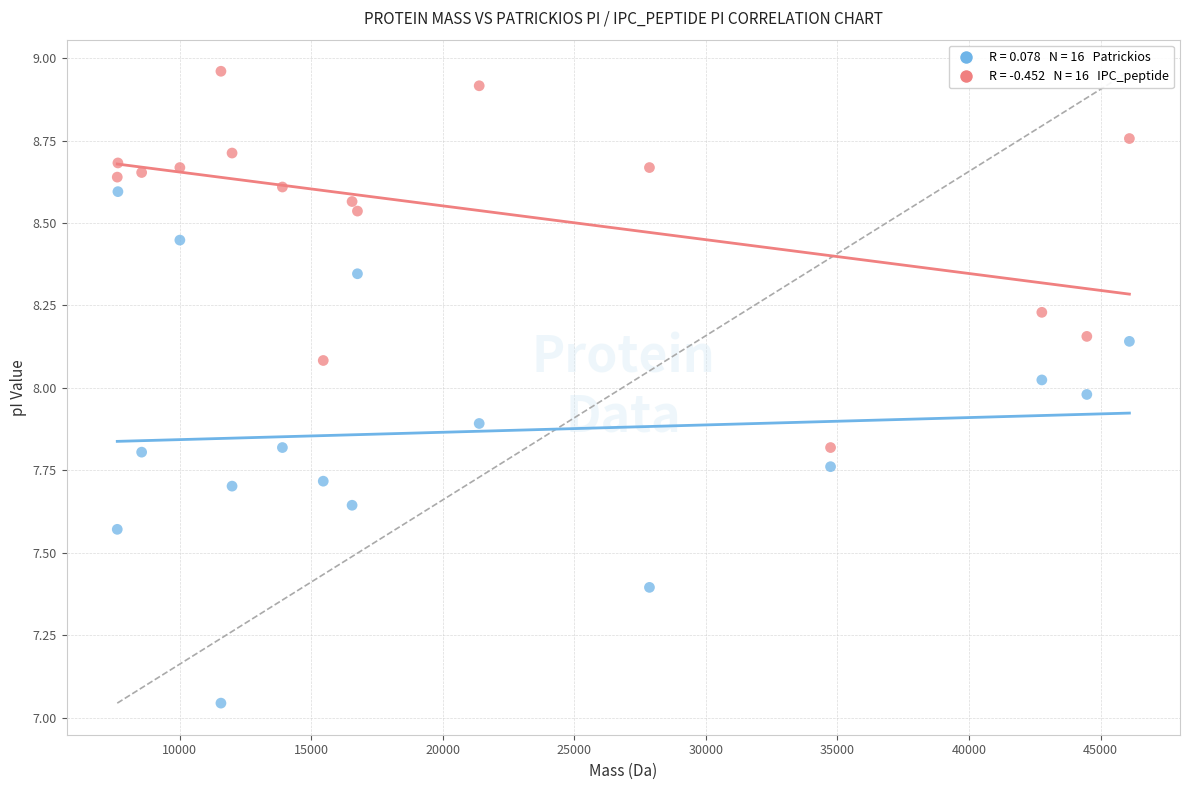

Across all data points, what is the range of Y values (max minus min)?

1.9